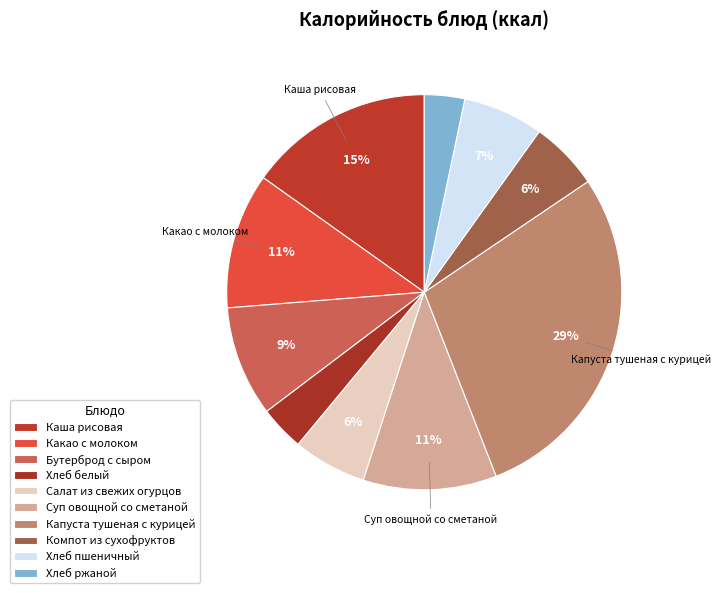

What is the largest slice in the pie chart?

Капуста тушеная с курицей